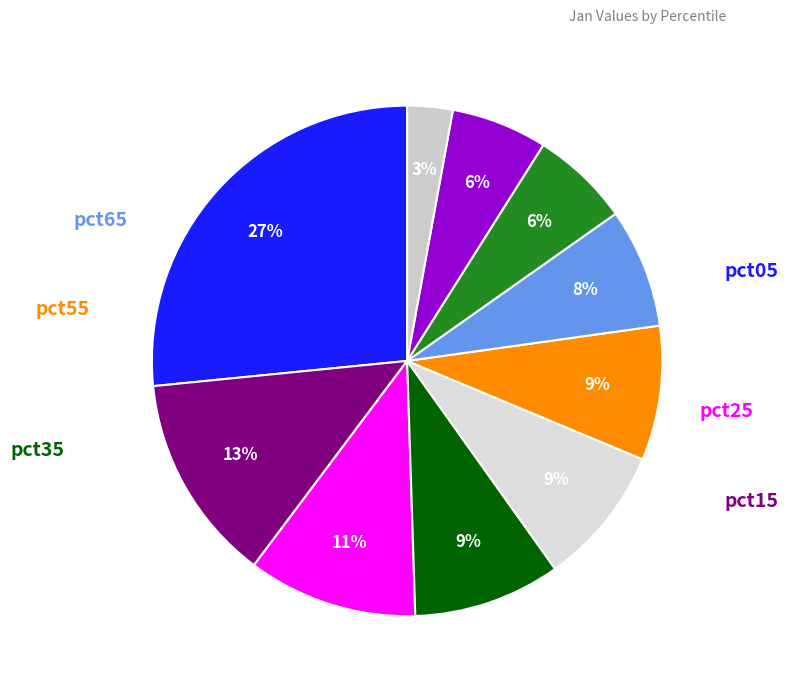

Count the number of slices in the pie.

10